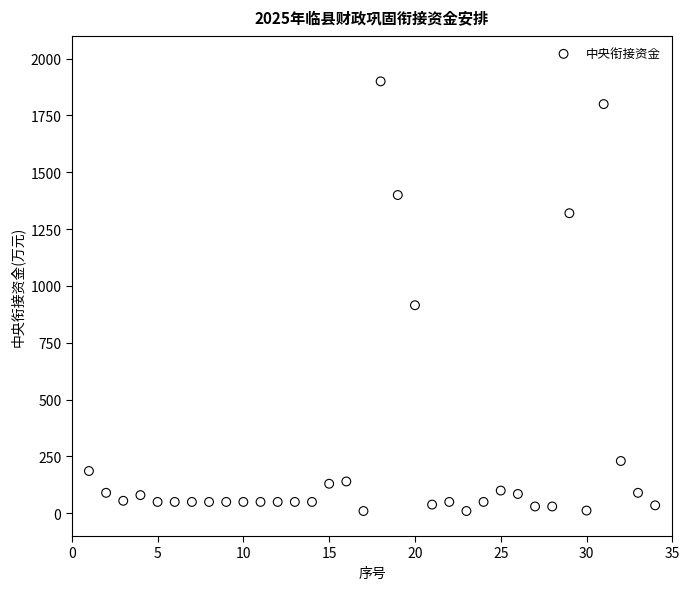

What Y value in the scatter plot is closest to 955?

915.2